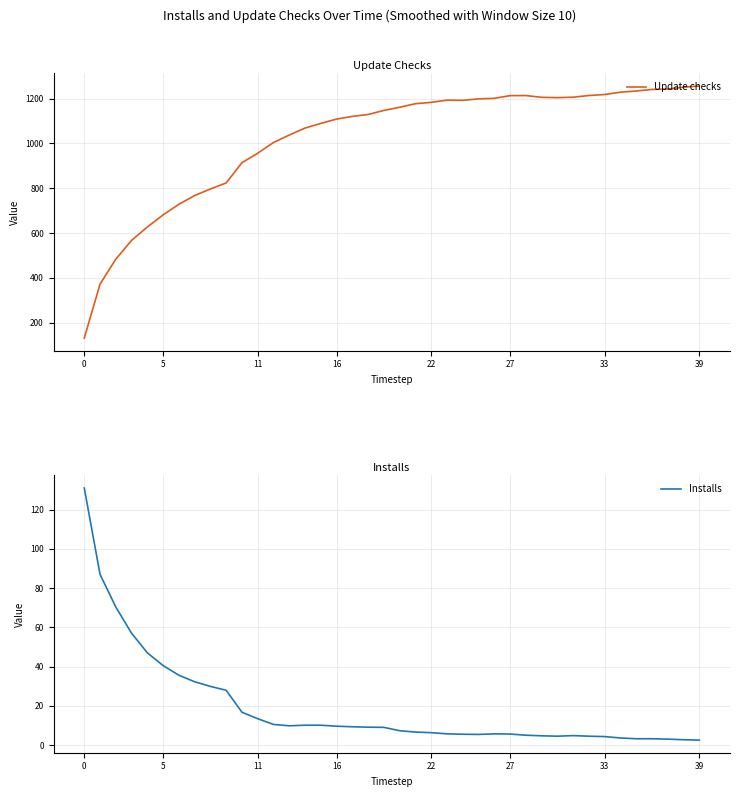

Where is the first local minimum for Installs?

13